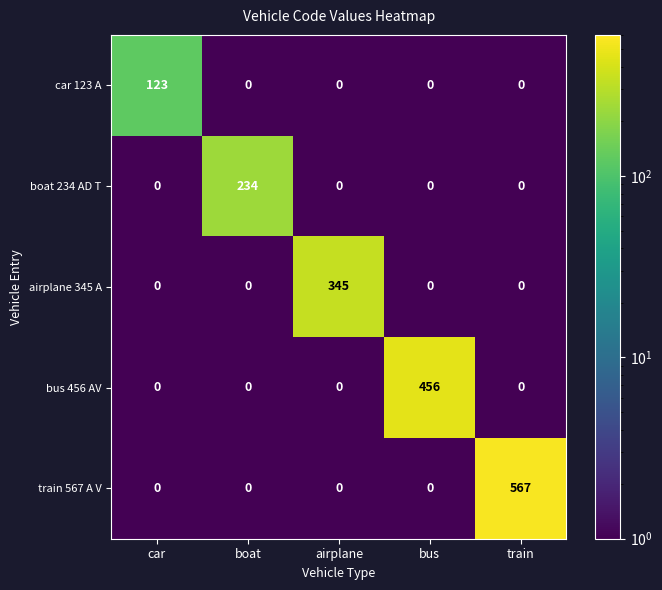

Which category has the highest value across all series?

train